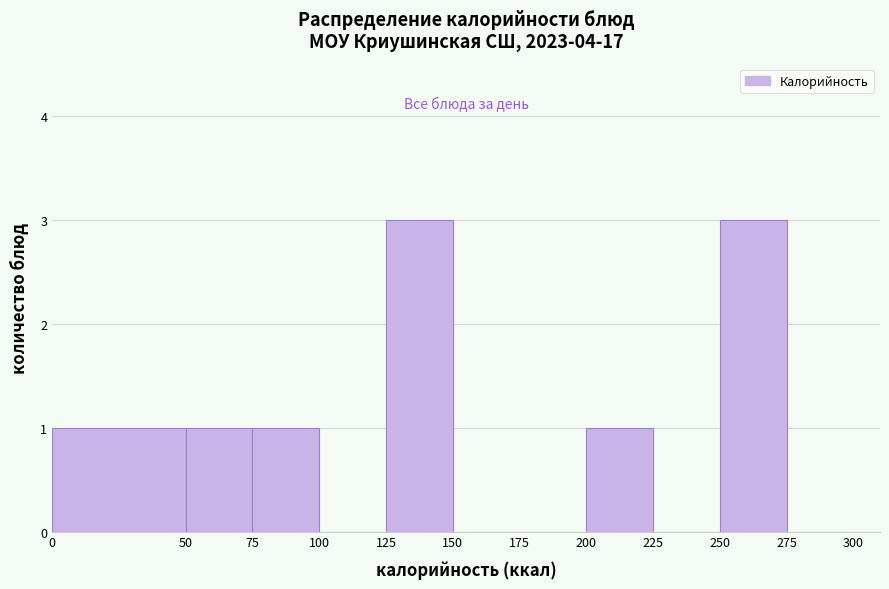

Reading left to right, transcribe this chart: for each bar, give the range it covers on the x-axis and its height. The values are not printed on the chart, so give them approximately, as read against the axis.

0 to 50: 1
50 to 75: 1
75 to 100: 1
100 to 125: 0
125 to 150: 3
150 to 175: 0
175 to 200: 0
200 to 225: 1
225 to 250: 0
250 to 275: 3
275 to 300: 0